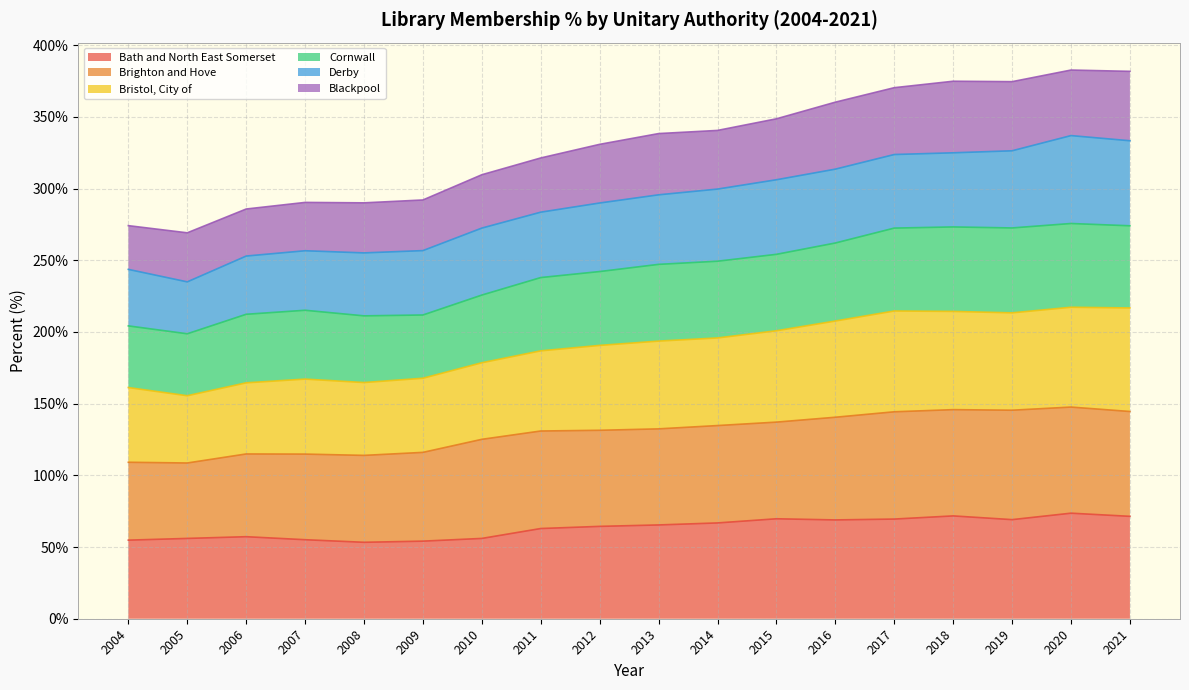

At which label is Bath and North East Somerset closest to 63?

2011